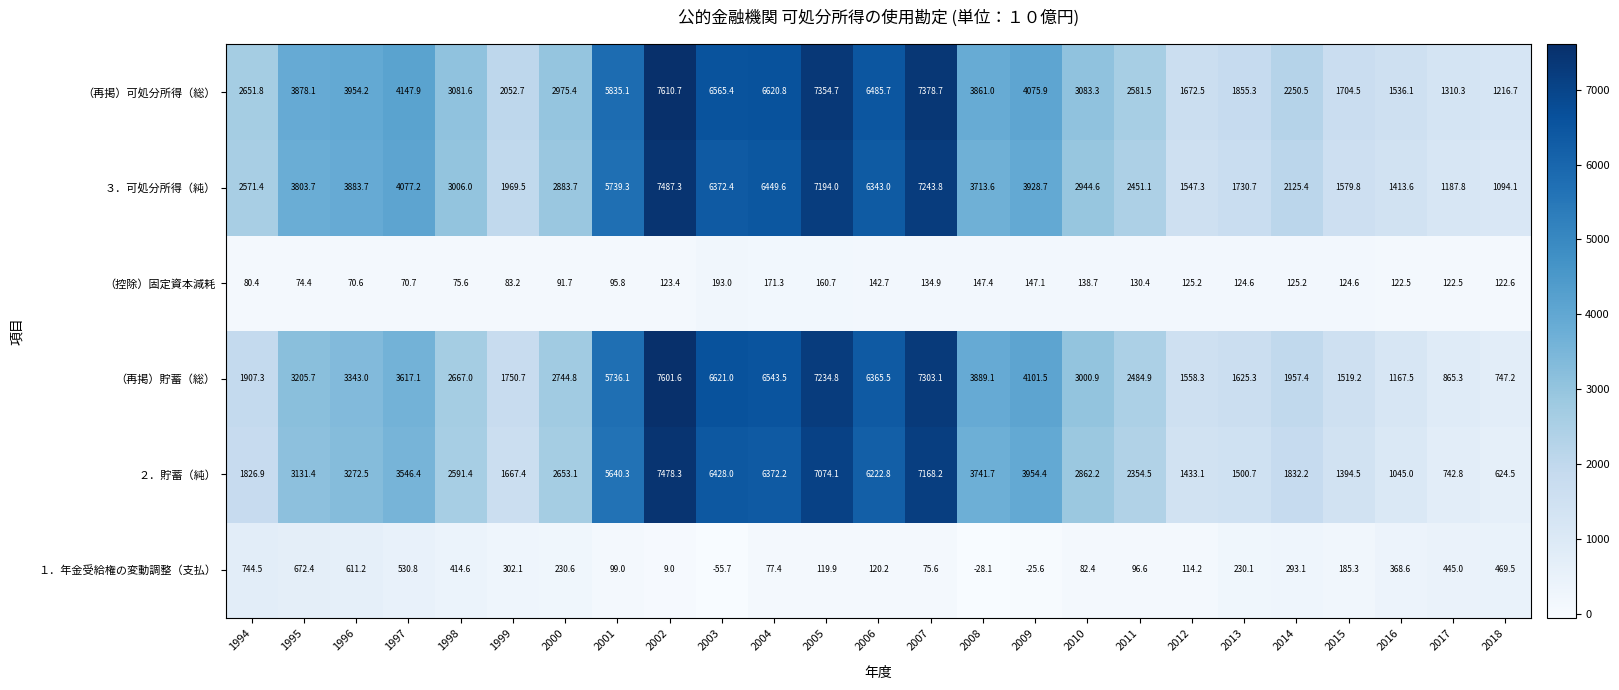

What value does the （再掲）可処分所得（総） series have at 2002?

7610.7